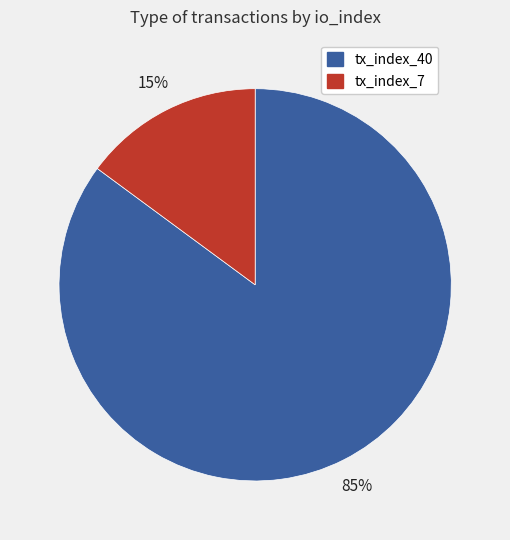

Is it true that tx_index_40 is 71% of the pie?

False